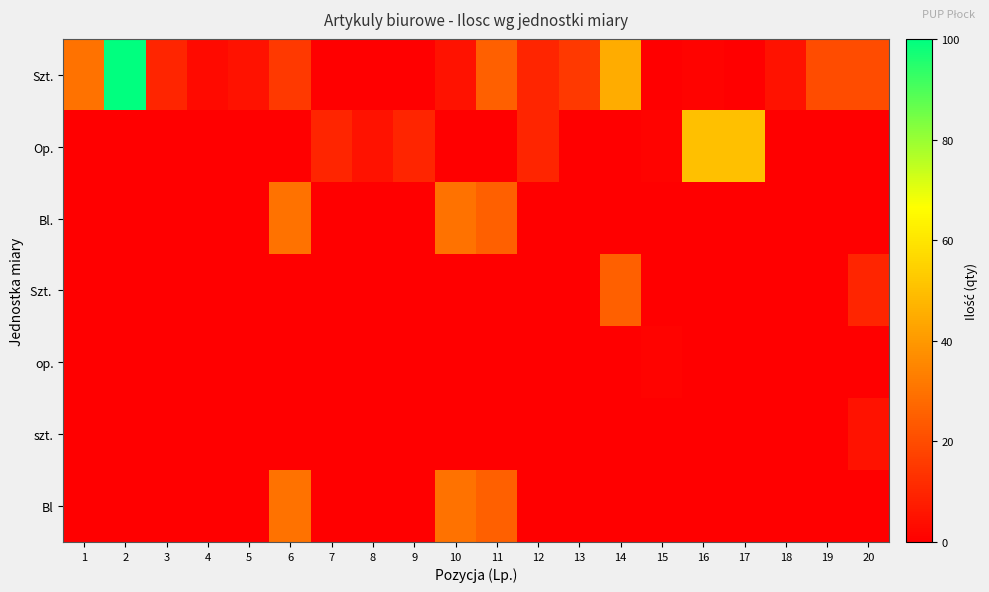

What is the spread (max minus min) of values at 14?

45